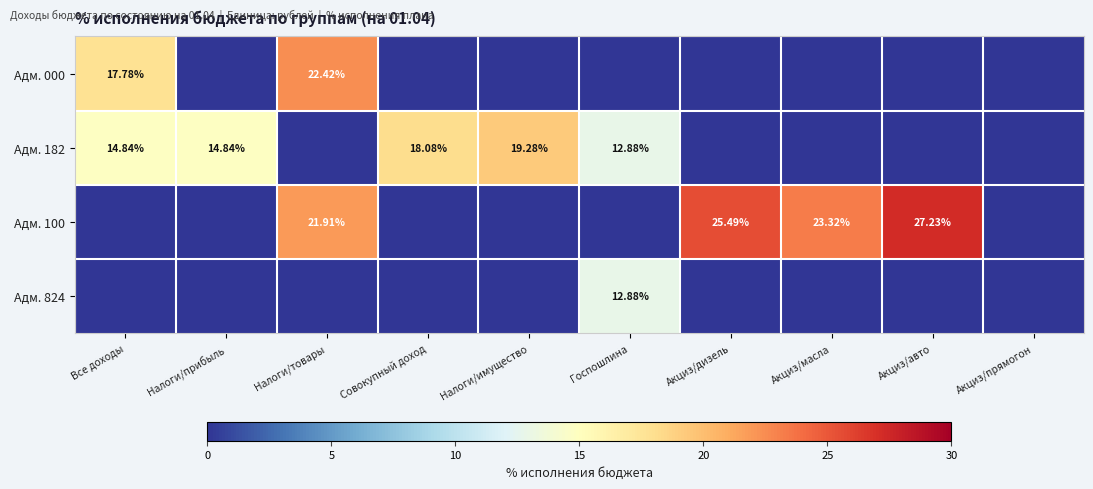

What is the sum of all Адм. 100 values?

98.0